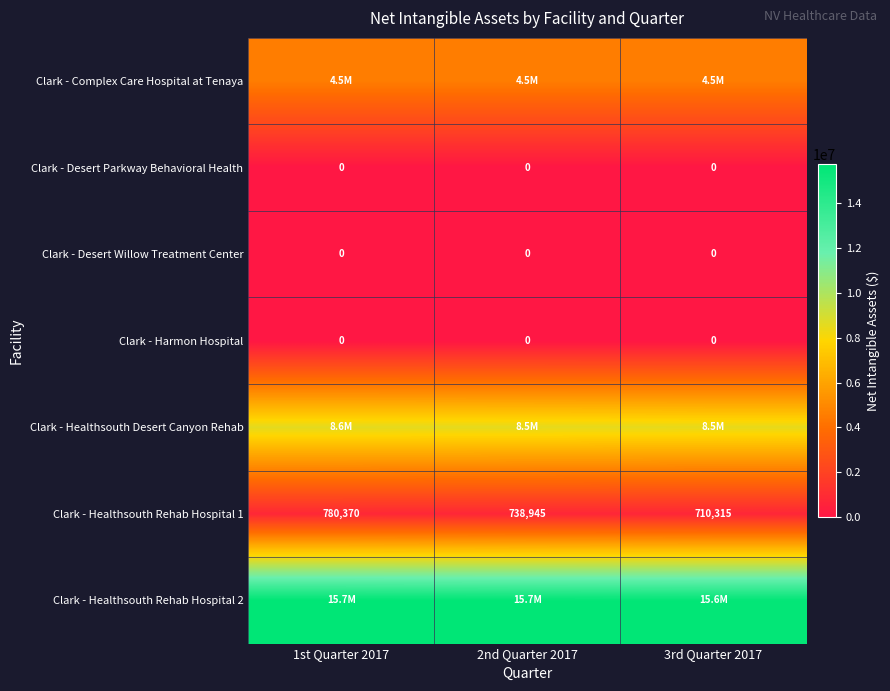

Read the Clark - Healthsouth Rehab Hospital 1 value at 3rd Quarter 2017, to the nearest 10.

710320